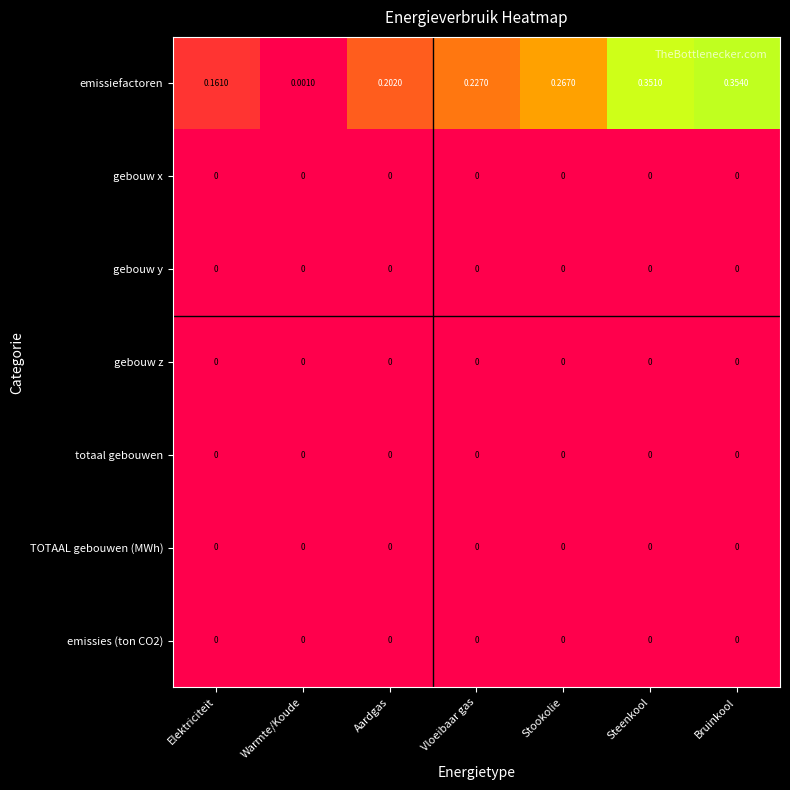

Which series has the widest spread of values?

emissiefactoren